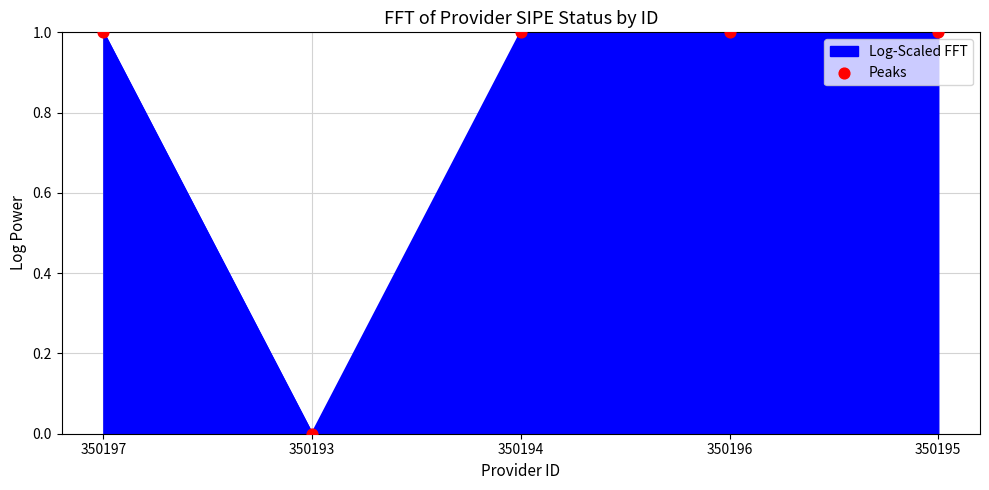

What is the ratio of the value at 350196 to the value at 350195?

1.0